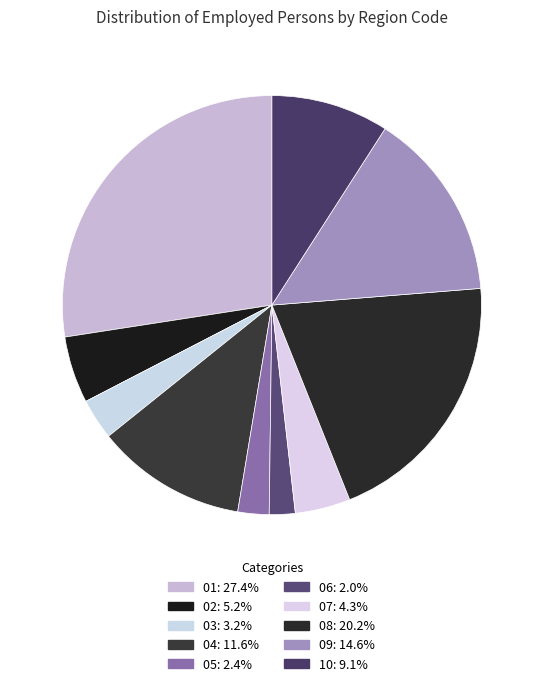

How many segments does this pie chart have?

10